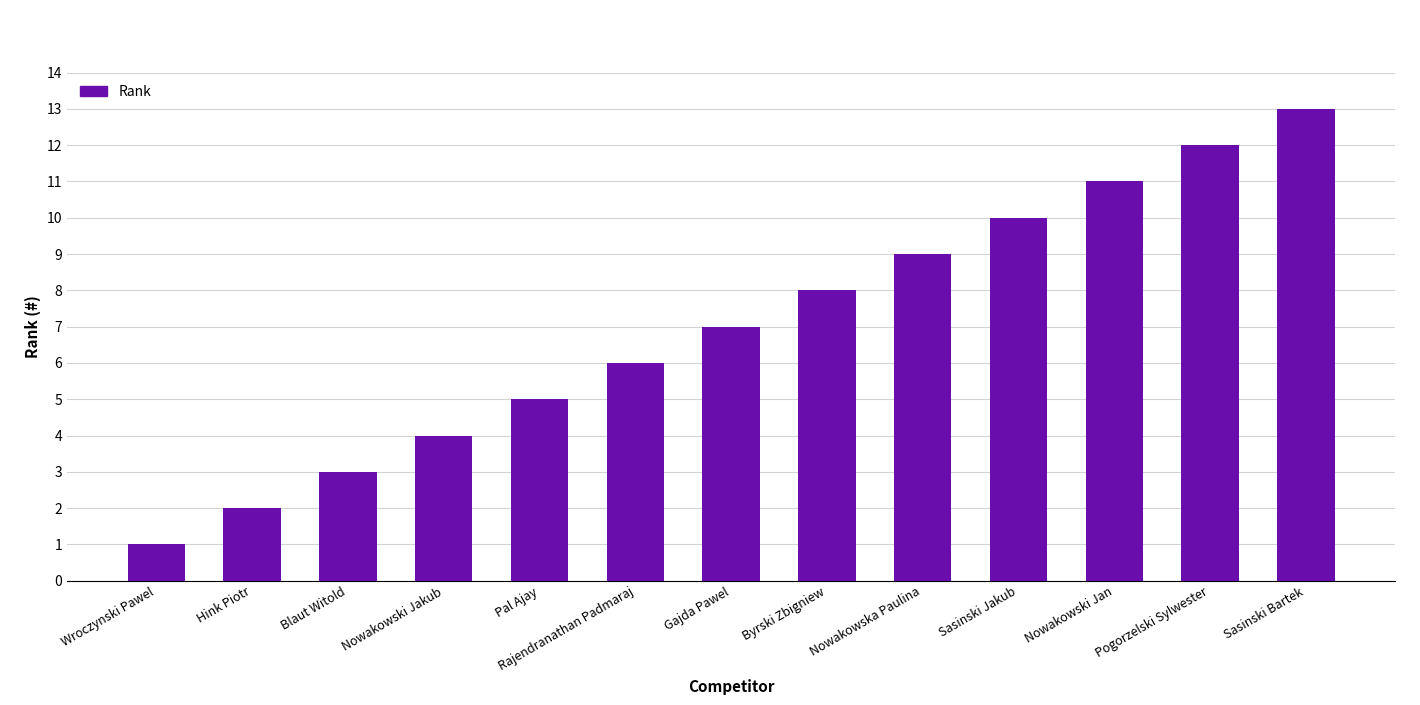

List the labels in order of value, largest first.

Sasinski Bartek, Pogorzelski Sylwester, Nowakowski Jan, Sasinski Jakub, Nowakowska Paulina, Byrski Zbigniew, Gajda Pawel, Rajendranathan Padmaraj, Pal Ajay, Nowakowski Jakub, Blaut Witold, Hink Piotr, Wroczynski Pawel